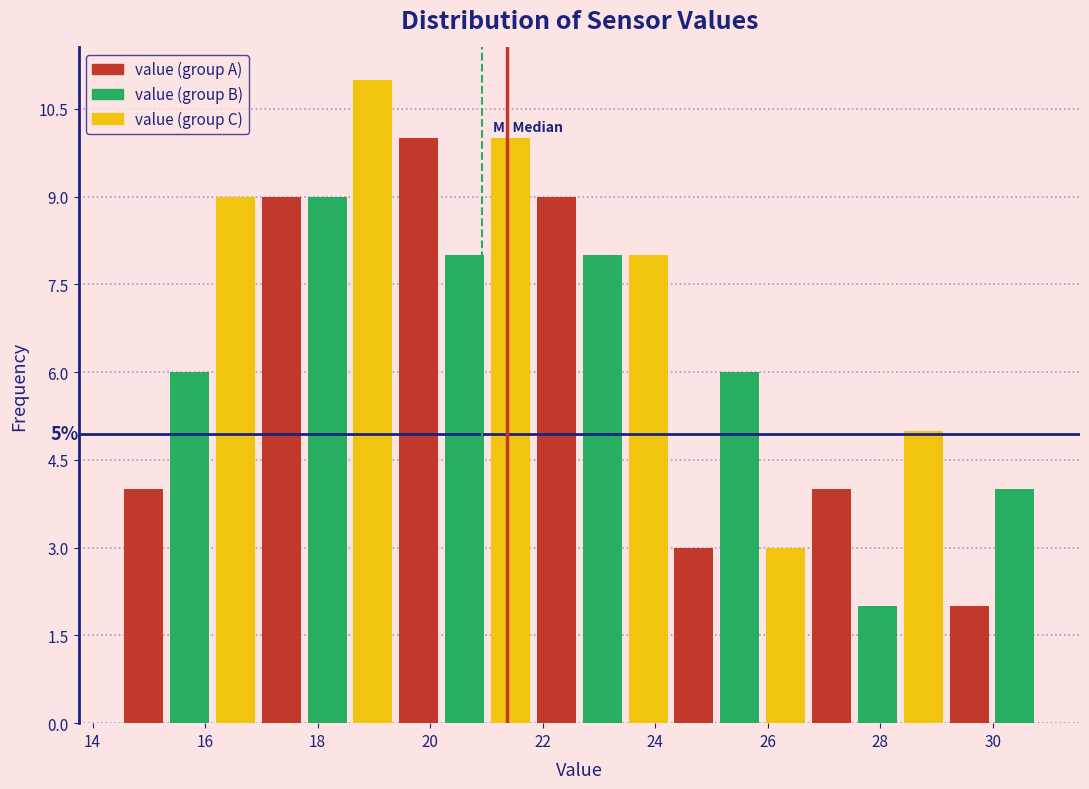

Which range on the x-axis has the tallest bar?

18.6 to 19.4